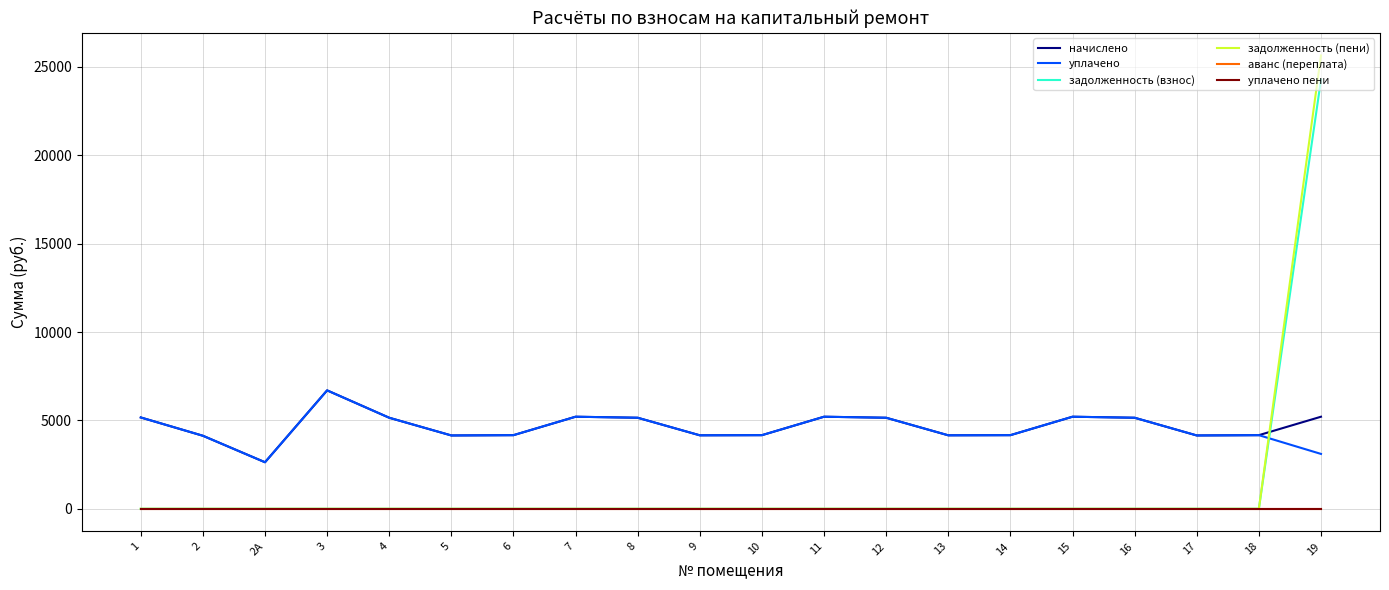

What is the difference between the highest and lowest values at 19?

25641.3